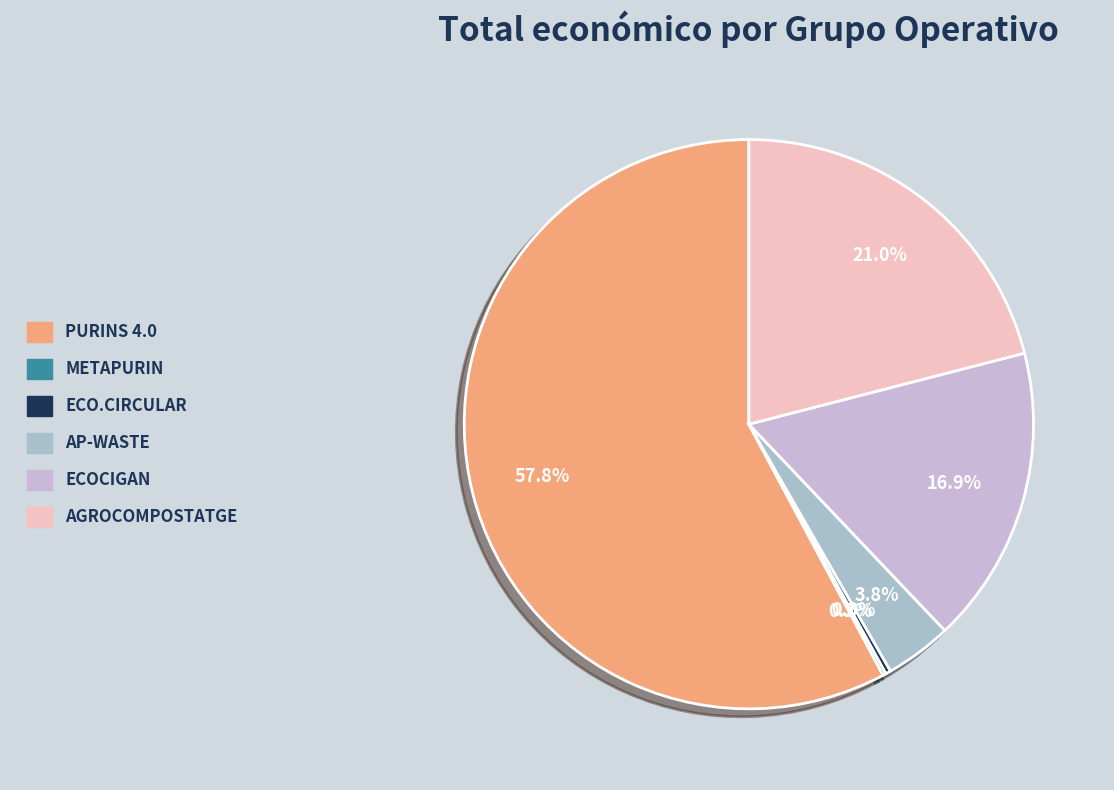

To the nearest percent, what is the combined percentage of AGROCOMPOSTATGE and METAPURIN?

21%